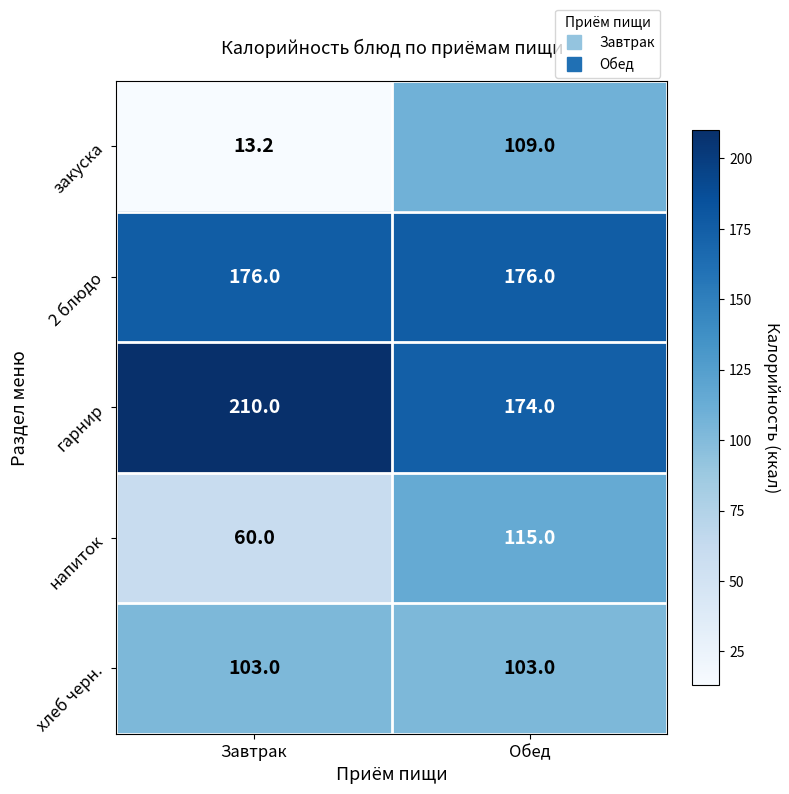

At how many categories does at least one series exceed 58?

2